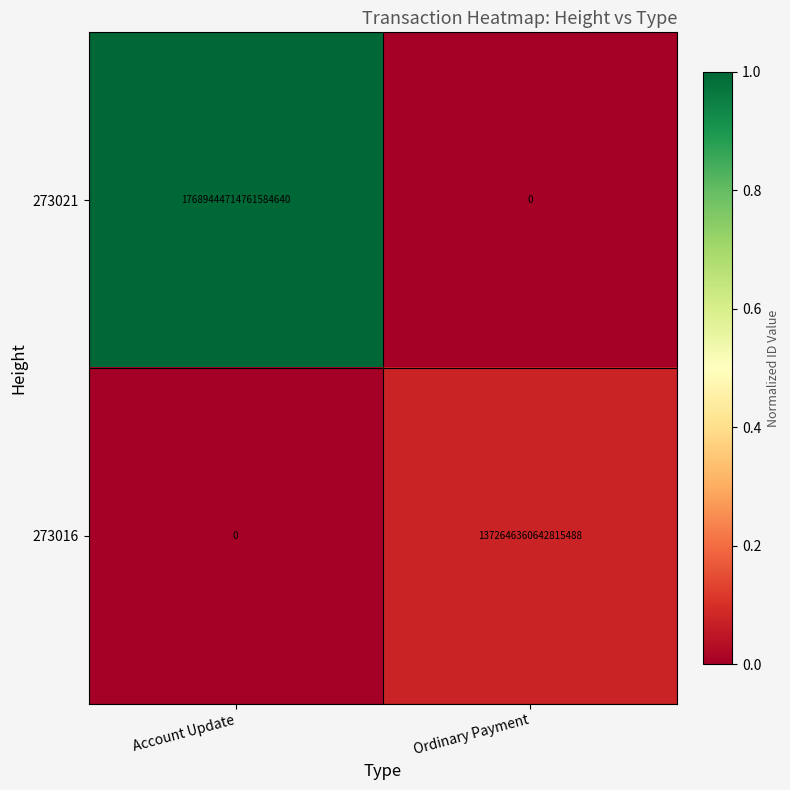

Rank the series at Account Update from highest to lowest value.

273021, 273016